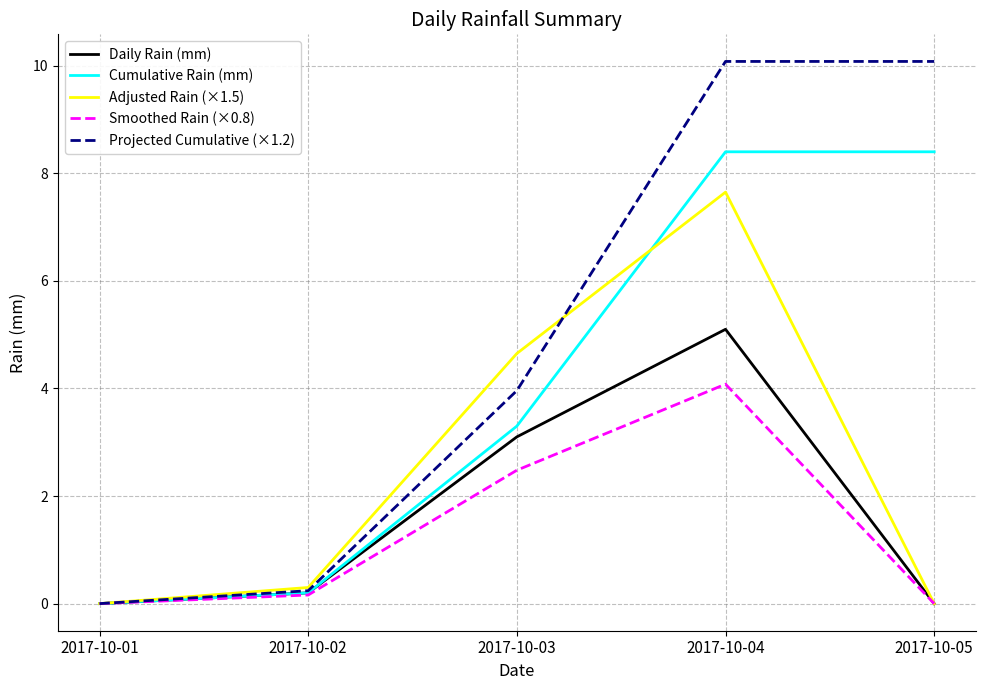

Where is the first local maximum for Daily Rain (mm)?

2017-10-04